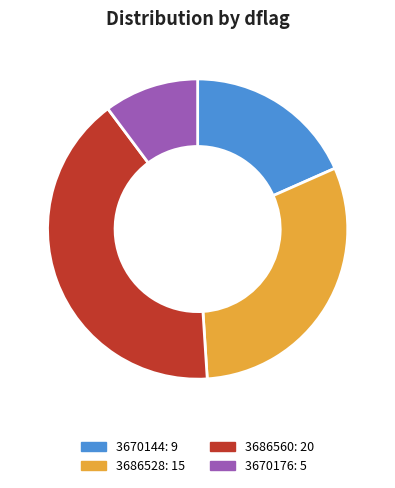

Do 3670144 and 3670176 together represent more than half of the pie?

No